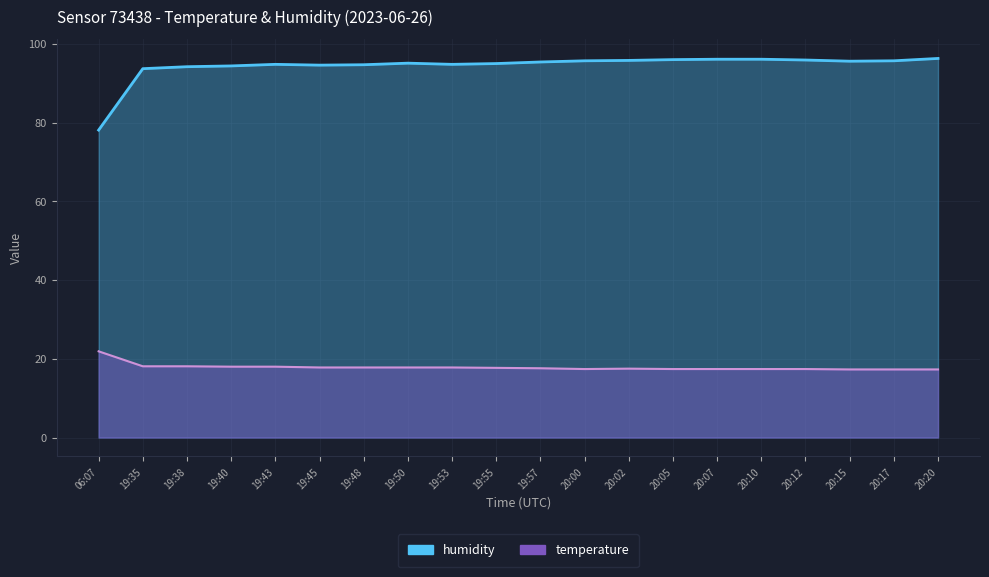

What is the spread (max minus min) of values at 19:35?

75.6